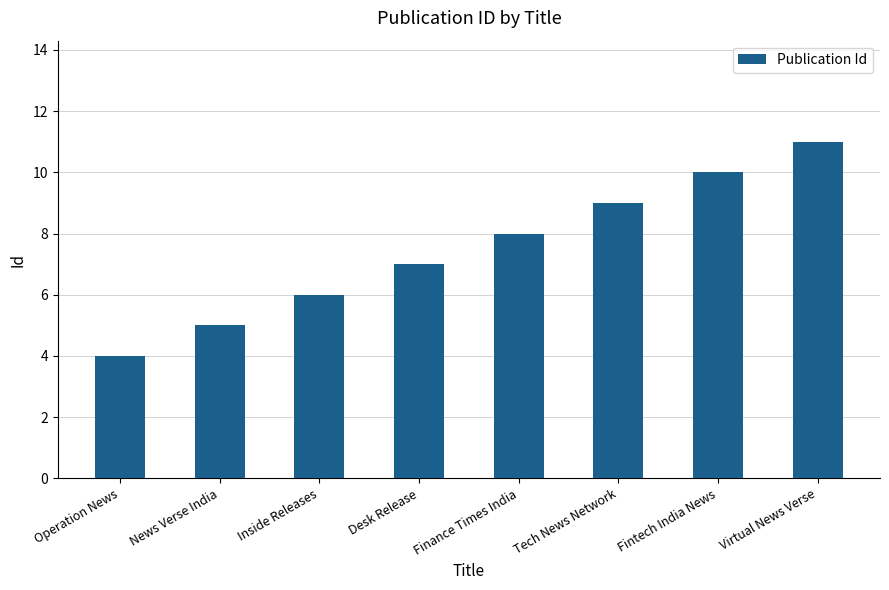

What is the maximum value shown in the chart?

11